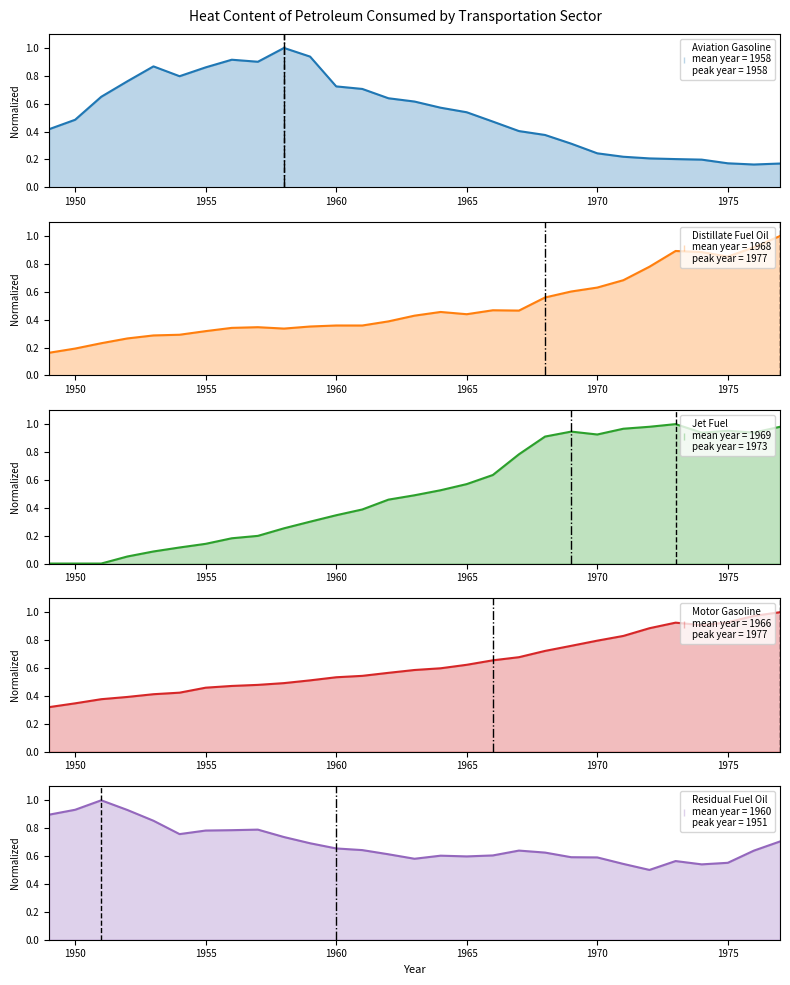

True or false: Residual Fuel Oil has more than 1 interior local peaks.

True